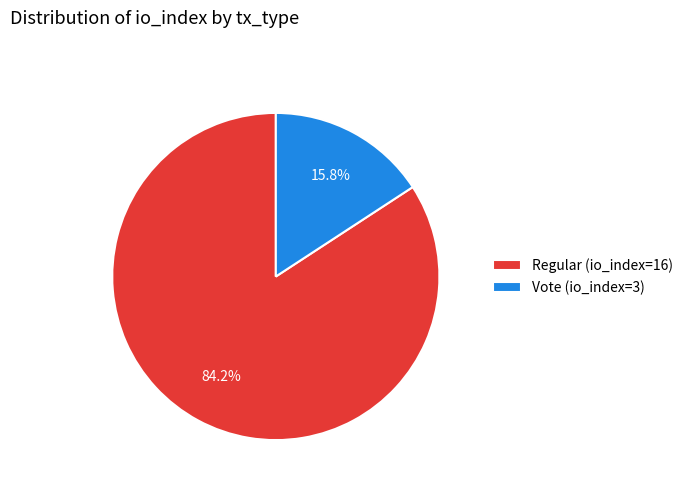

How many segments does this pie chart have?

2